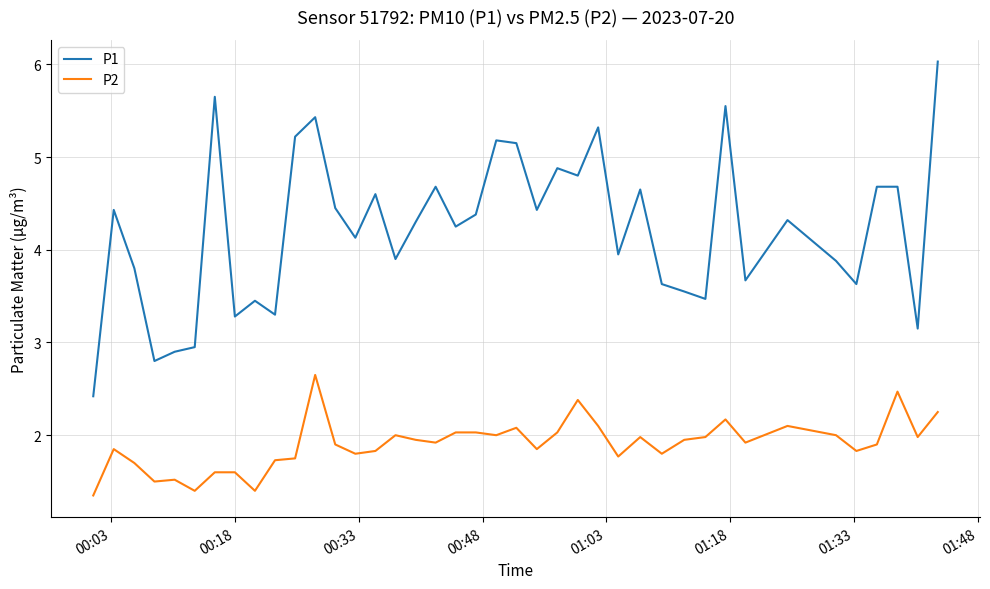

What is the difference between the maximum and second lowest values in the P1 series?

3.2